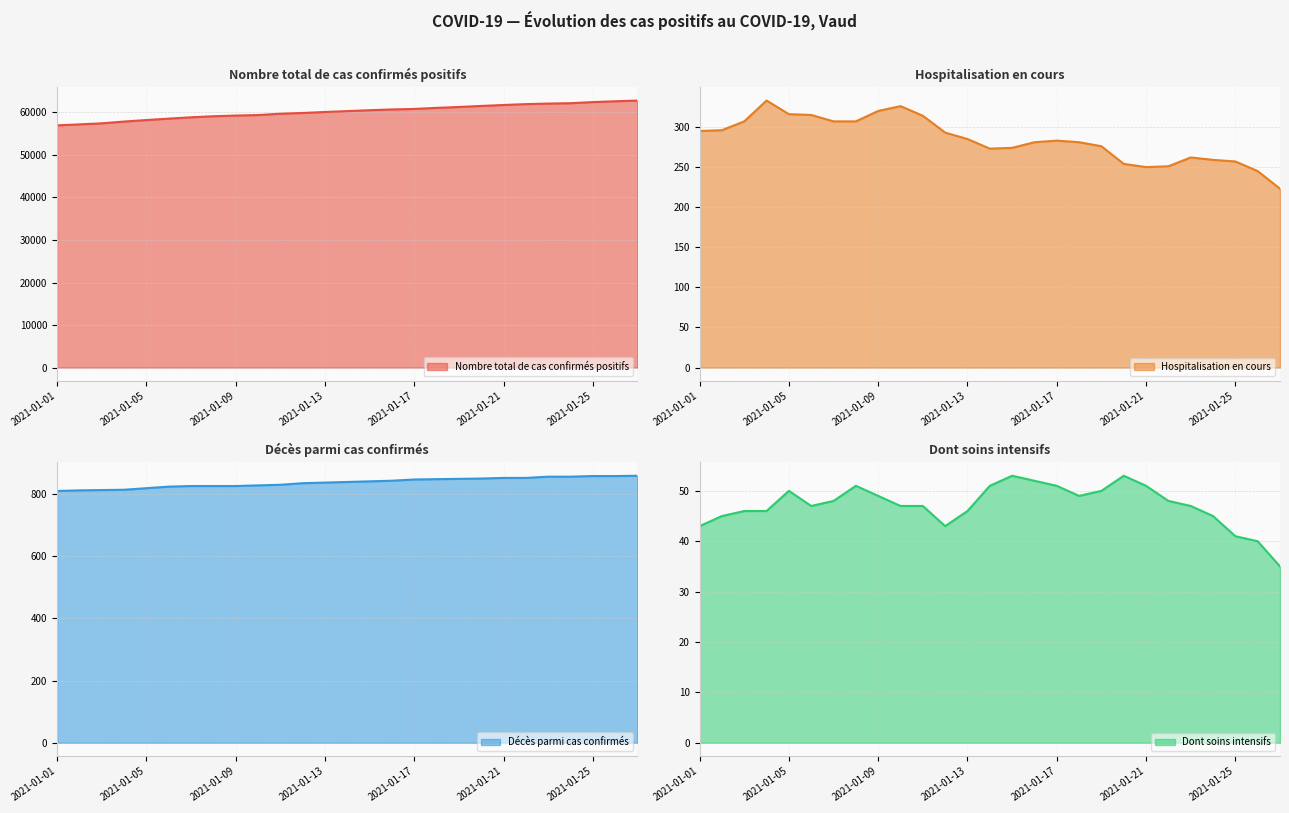

True or false: Nombre total de cas confirmés positifs and Hospitalisation en cours intersect in this chart.

False